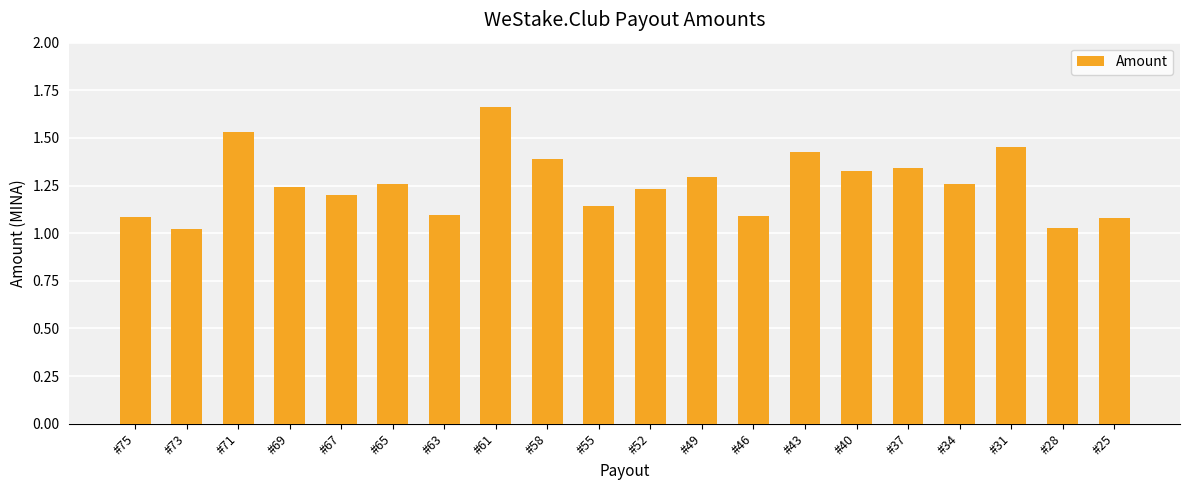

Which has a higher value, #40 or #61?

#61